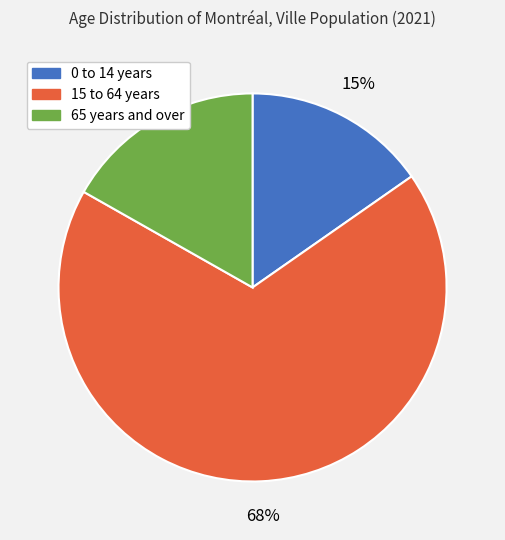

Rank the categories by value from highest to lowest.

15 to 64 years, 65 years and over, 0 to 14 years